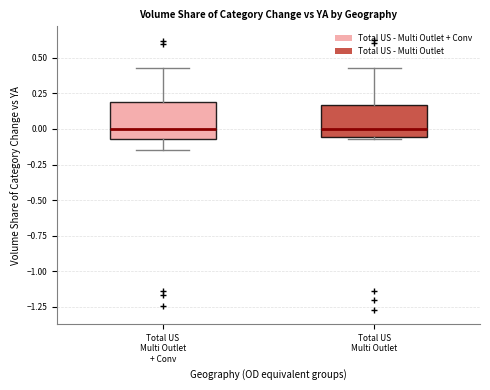

Reading left to right, read every box against the y-axis: the position of its median line, the range the box covers, and the ends of its whiskers. The values are not printed on the chart, so give them approximately, as read against the axis.

Total US Multi Outlet + Conv: median 0.00, box -0.05 to 0.20, whiskers -0.15 to 0.45
Total US Multi Outlet: median 0.00, box -0.05 to 0.15, whiskers -0.05 (just below the box's lower edge) to 0.45